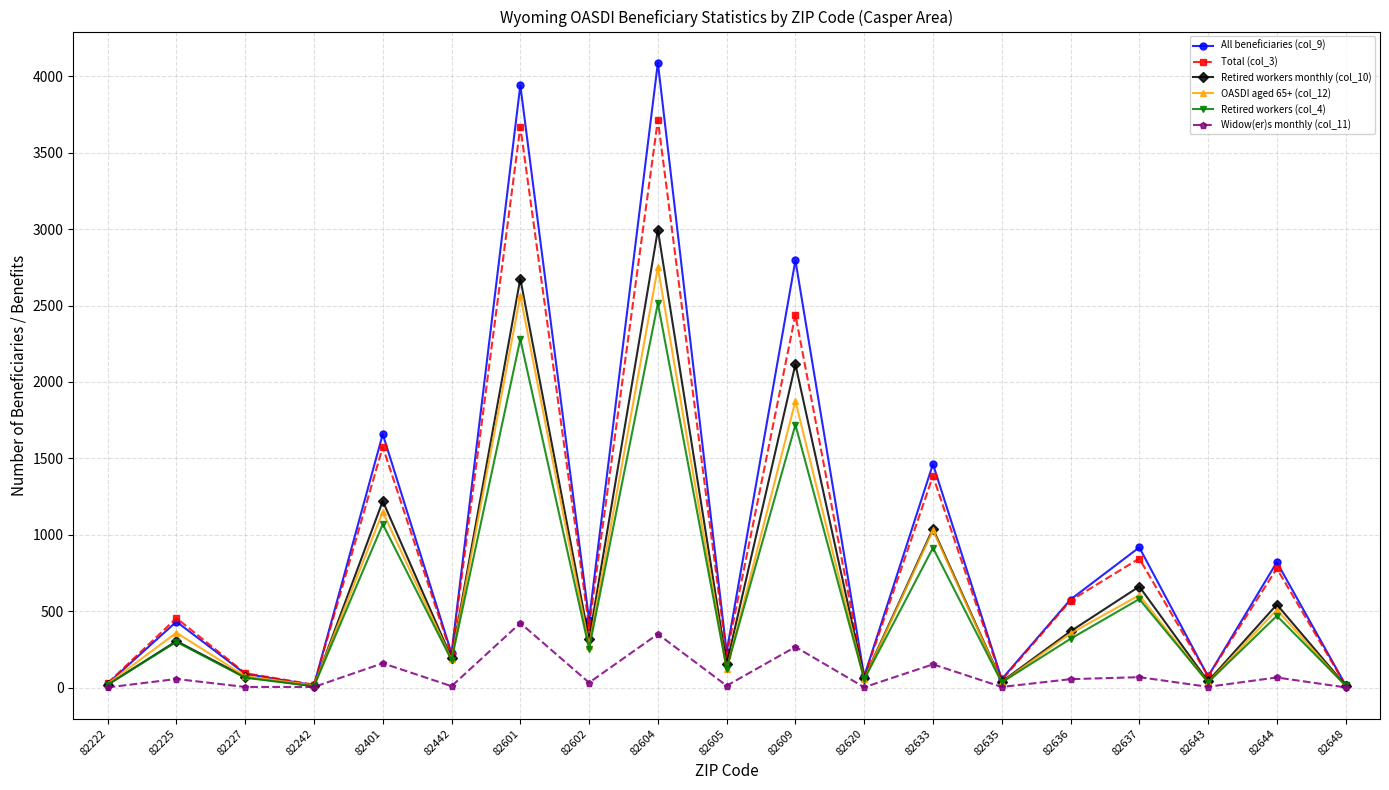

In OASDI aged 65+ (col_12), how many points are lower than both neighbors (excluding endpoints)?

7